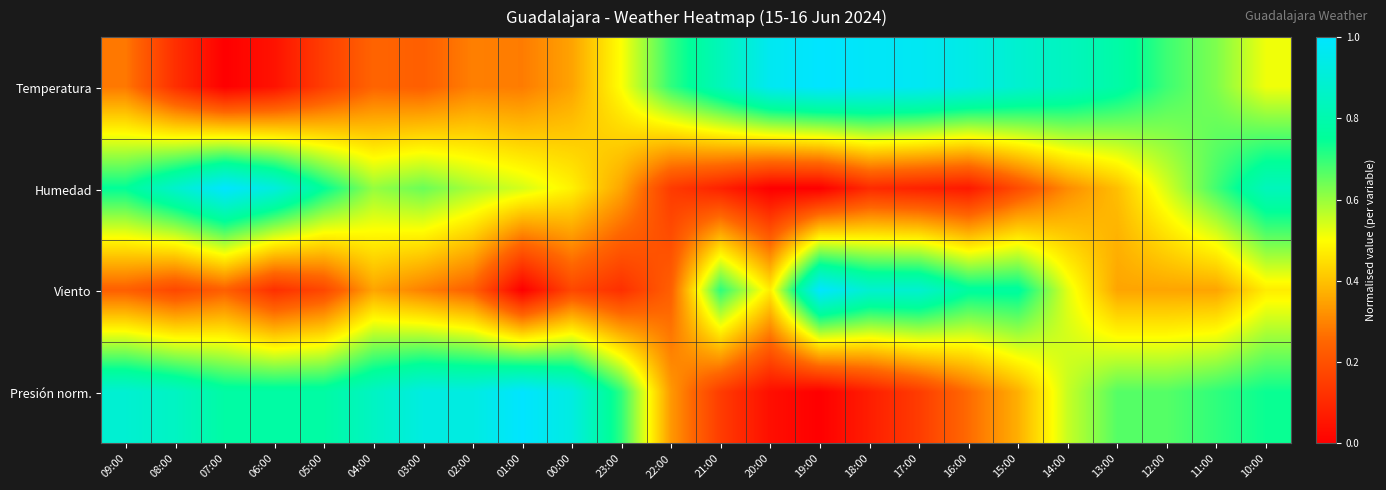

Rank the series at 09:00 from highest to lowest value.

Presión norm., Humedad, Temperatura, Viento